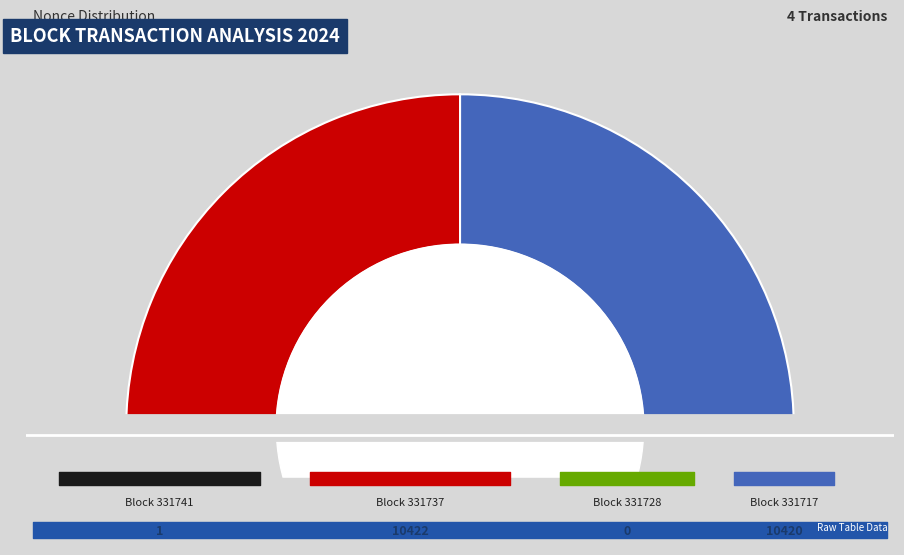

Which slice is the largest?

331737